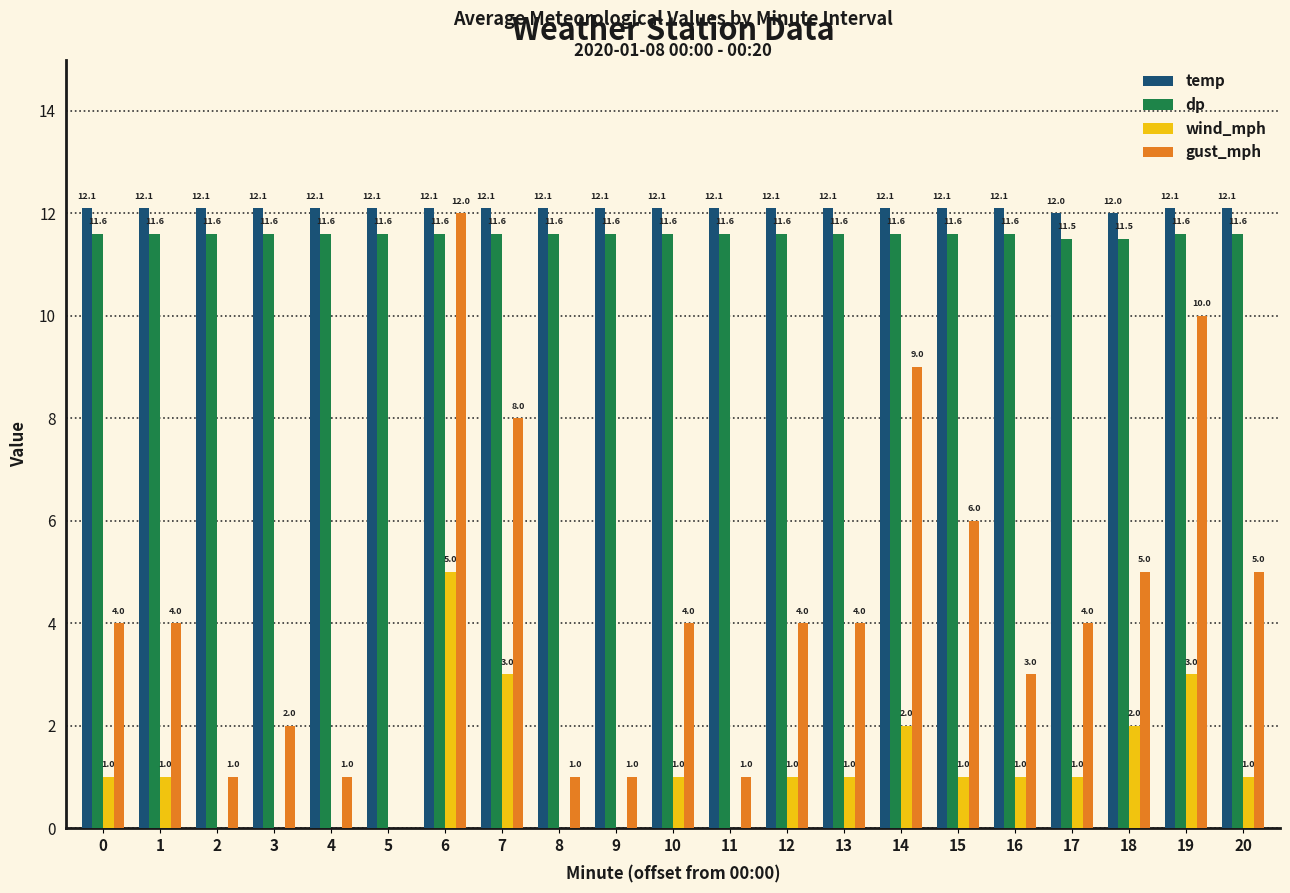

Which series has the largest total across all categories?

temp